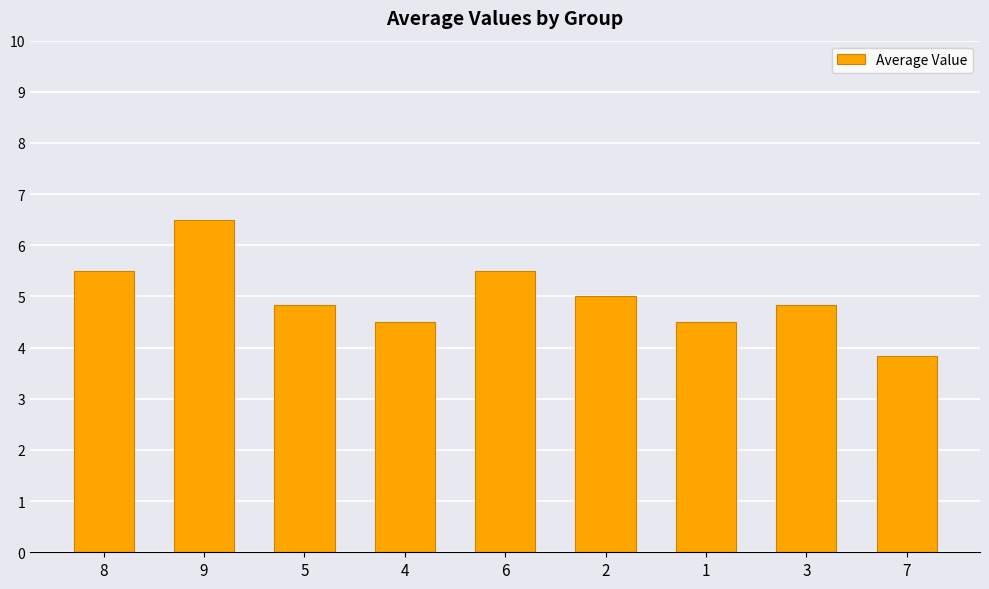

What is the smallest value displayed?

3.8